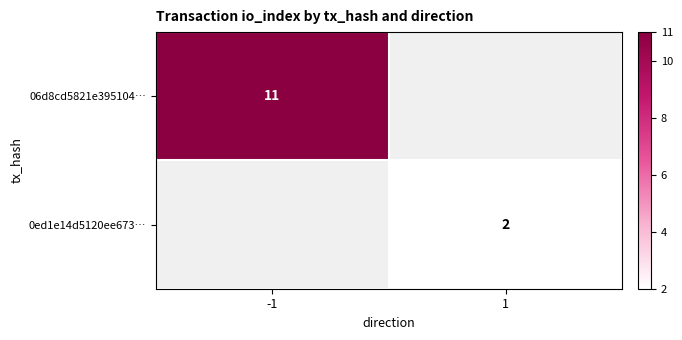

The value of 0ed1e14d5120ee673… at 1 is 3. True or false?

False